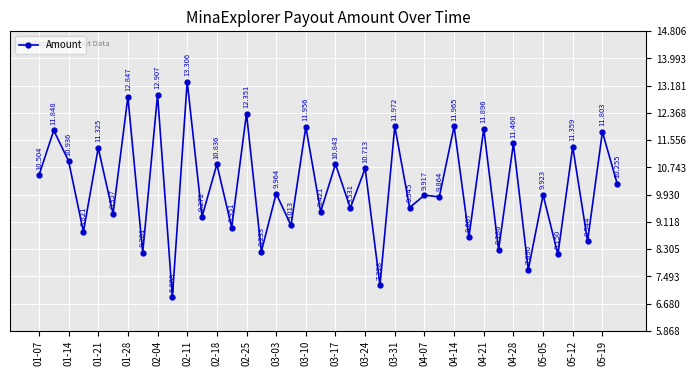

True or false: the data has more than 2 interior local peaks.

True